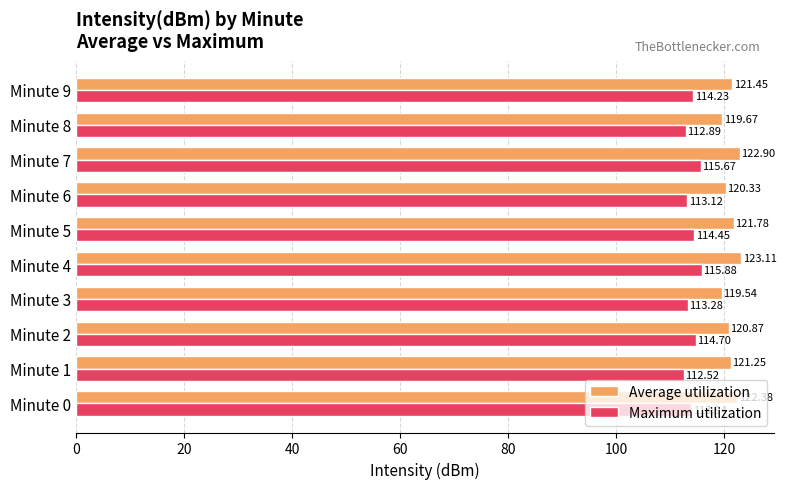

How many categories are shown in the chart?

10